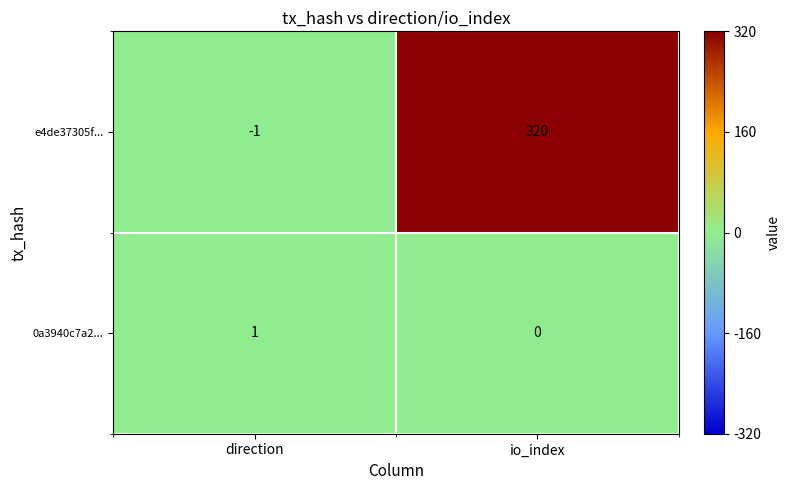

What is the maximum value shown in the chart?

320